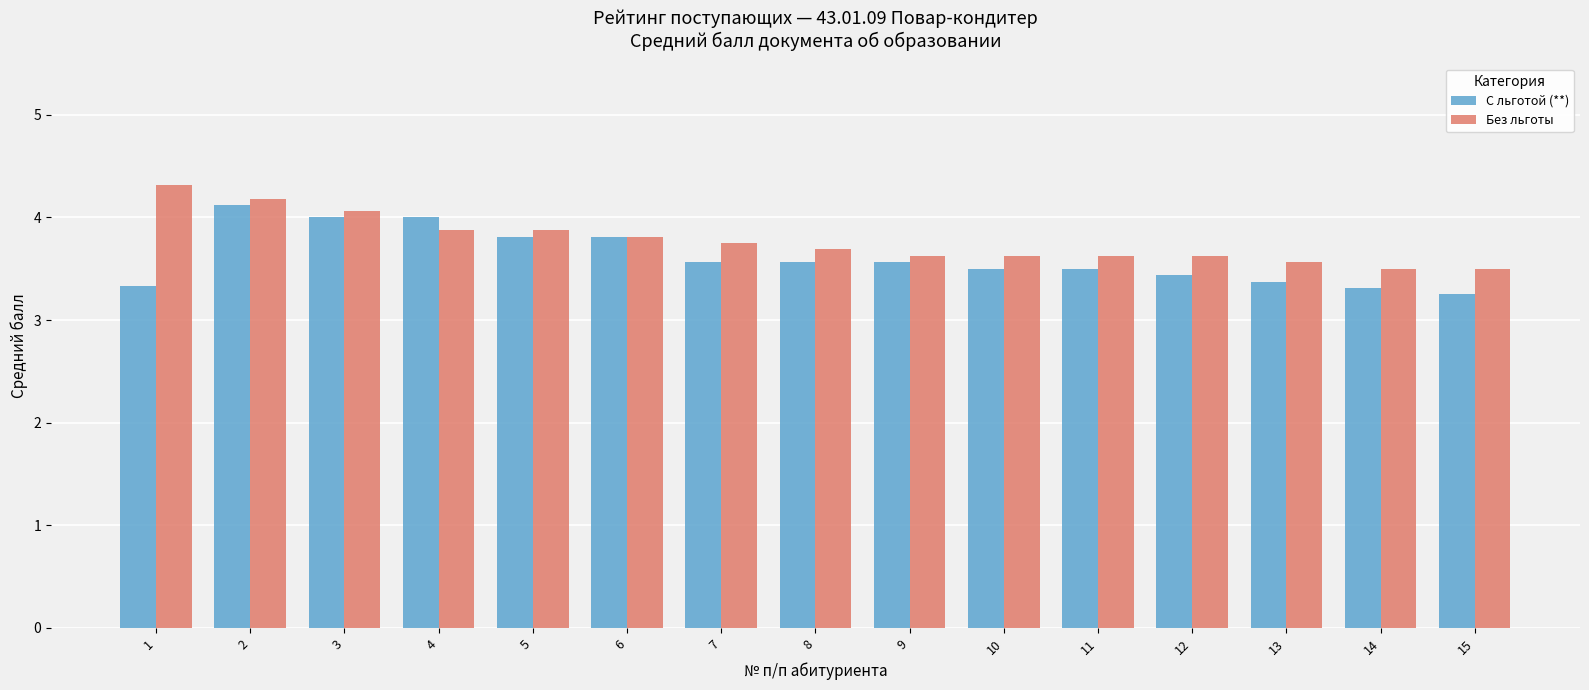

Between 2 and 14, which series saw the biggest shift?

С льготой (**)